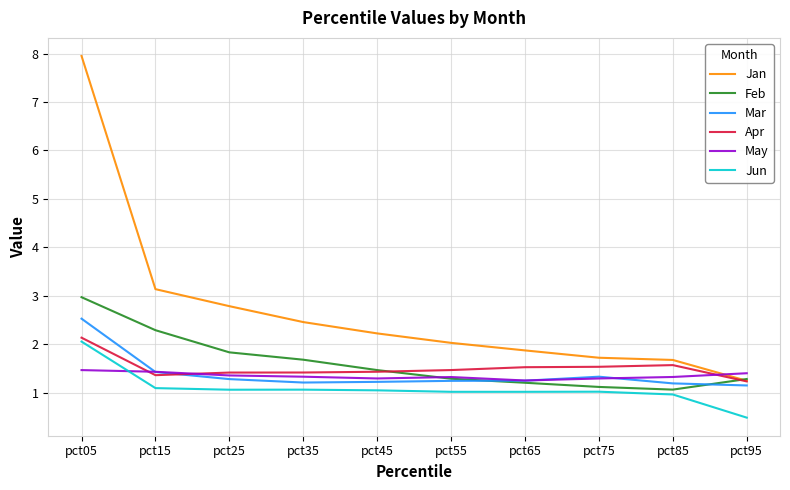

What is the difference between the second highest and minimum values in the Jun series?

0.6